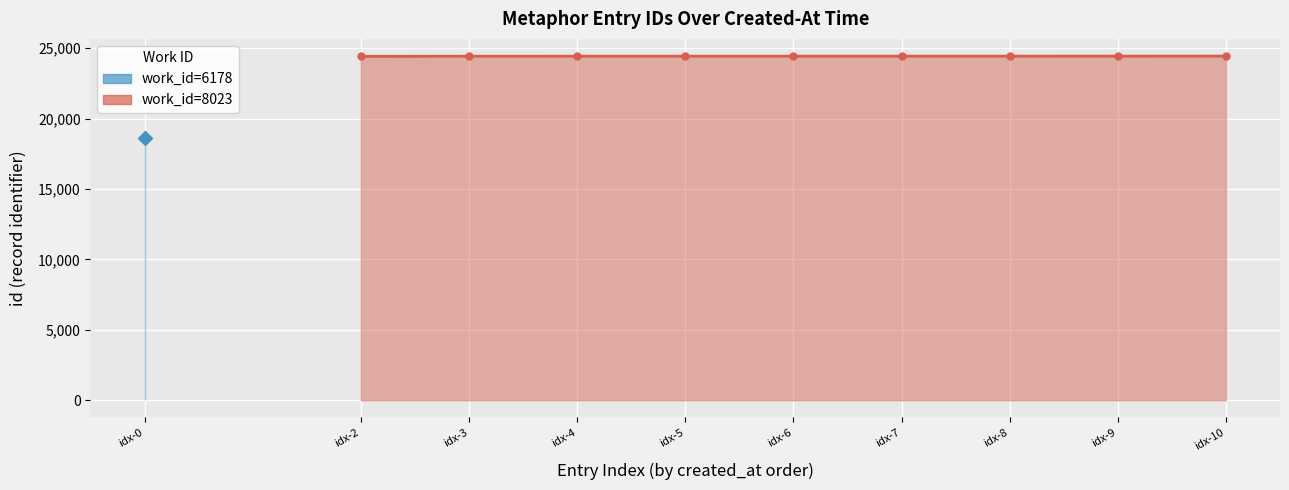

What is the difference between the values at idx-3 and idx-6?

3